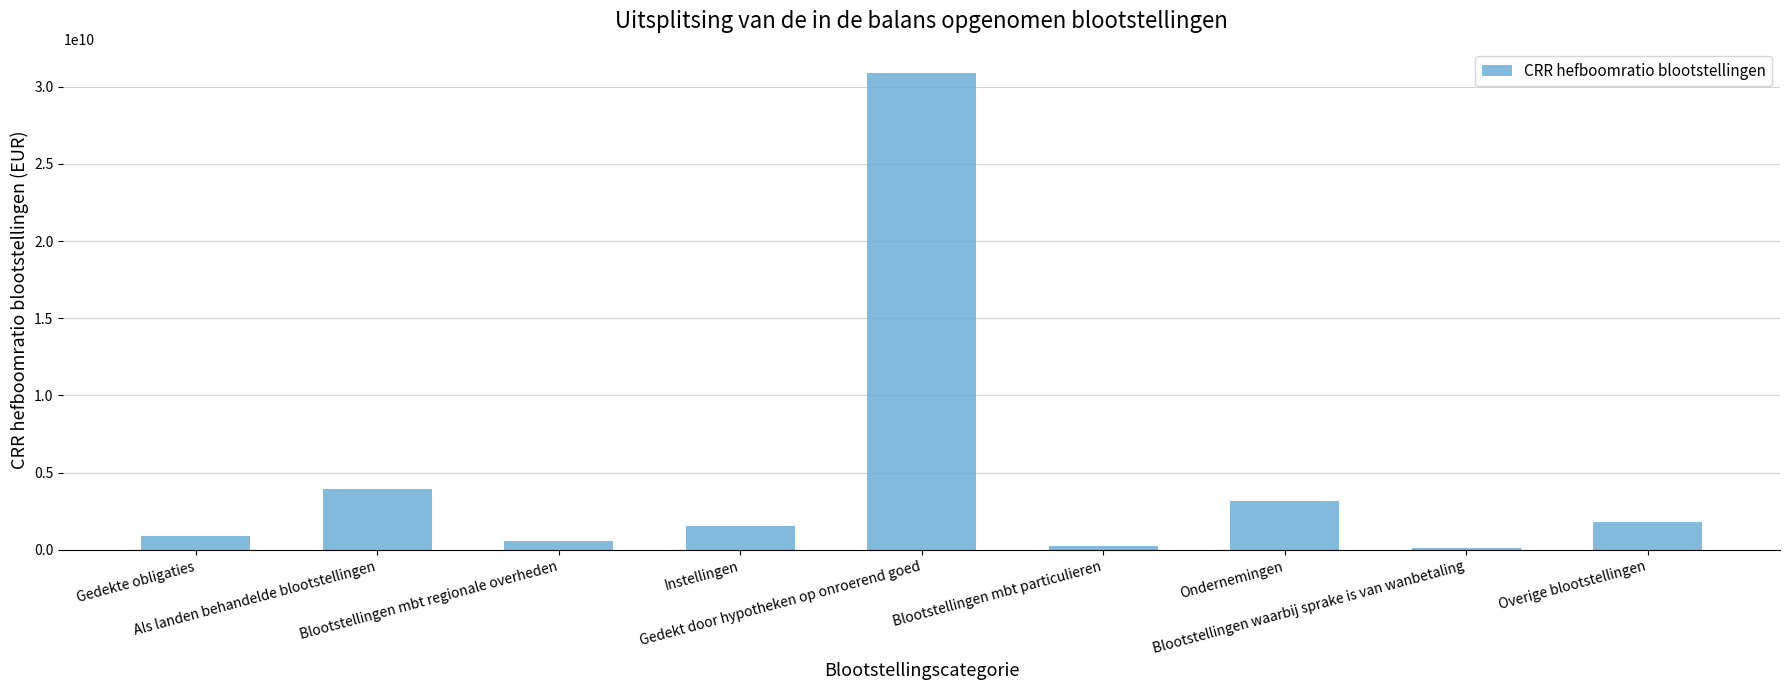

What is the value of the 2nd bar from the left?

3930685041.3